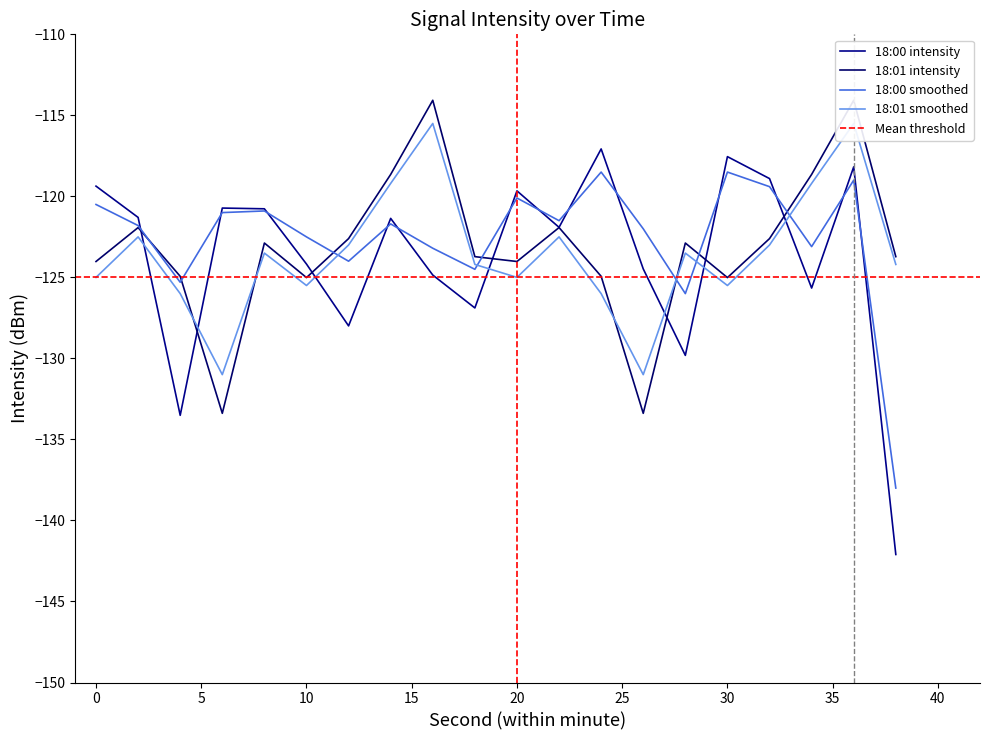

Which has a higher value, 6 or 28?

6